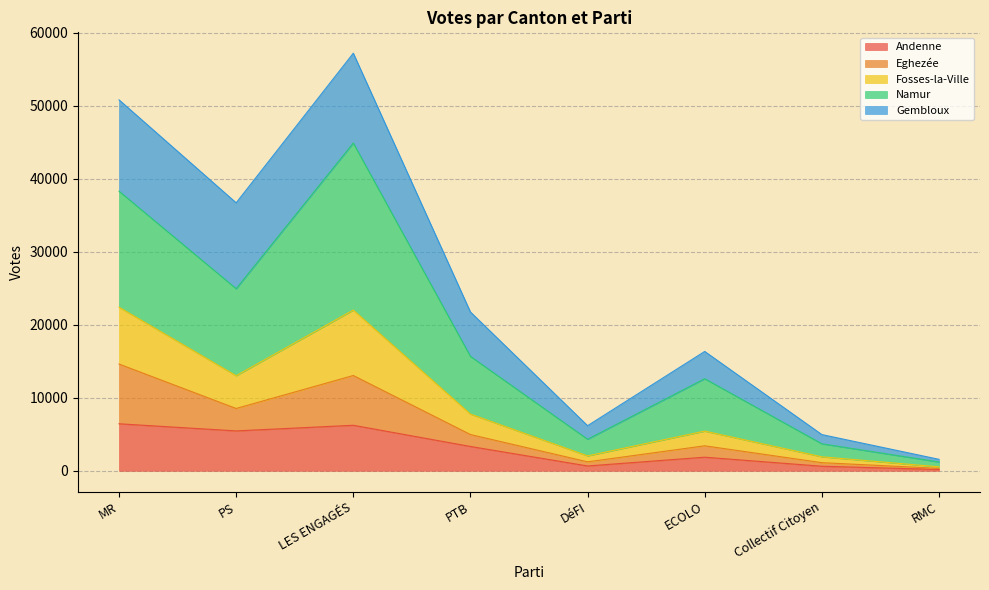

Does the chart have visible grid lines?

Yes